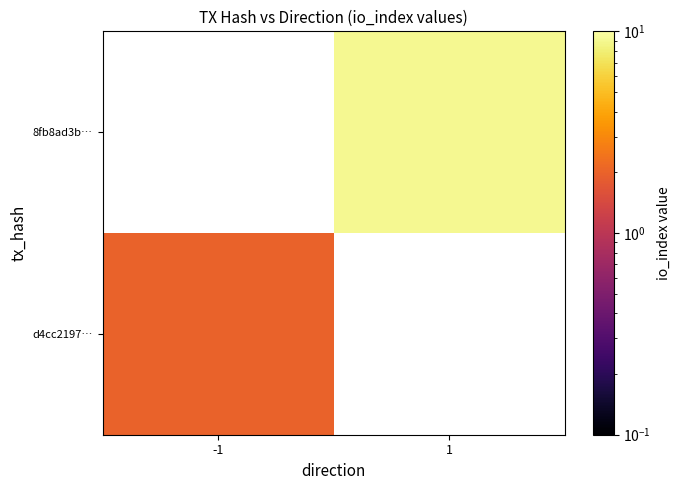

True or false: 8fb8ad3b… has a value of 15.0 at 1.

False